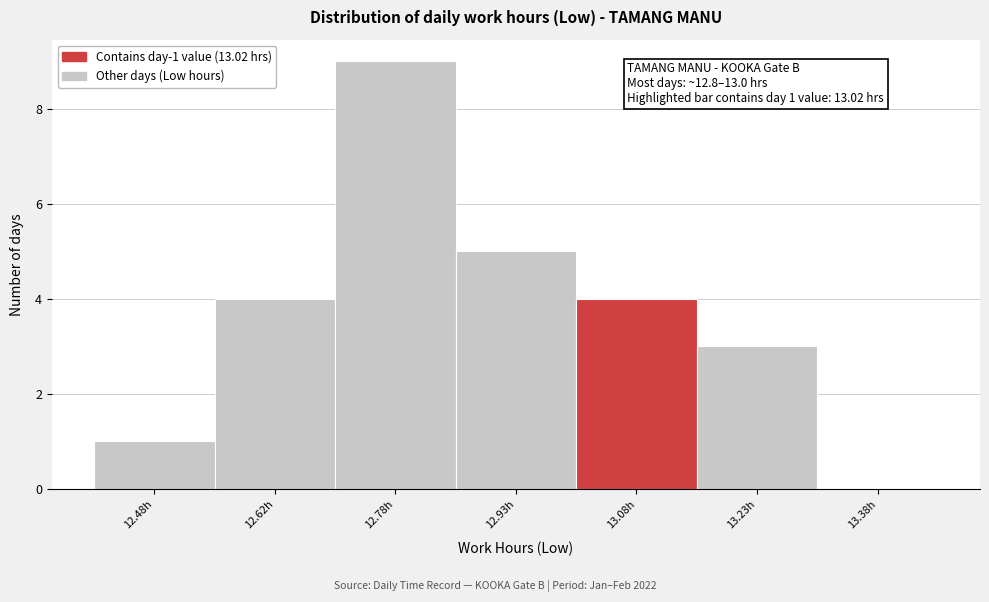

Over which range of the x-axis is the bar tallest?

12.70 to 12.85